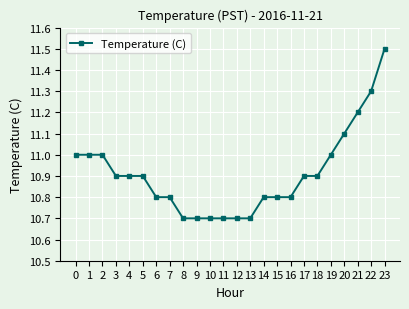

What is the sum of the values at 18 and 2?

21.9